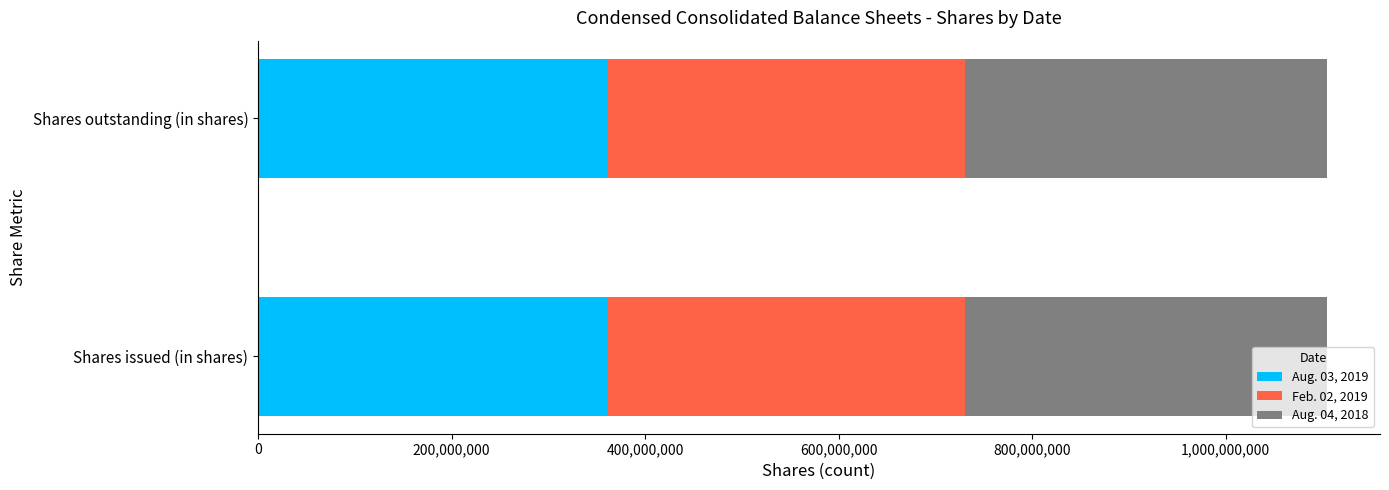

What is the minimum value for Aug. 03, 2019?

362166000